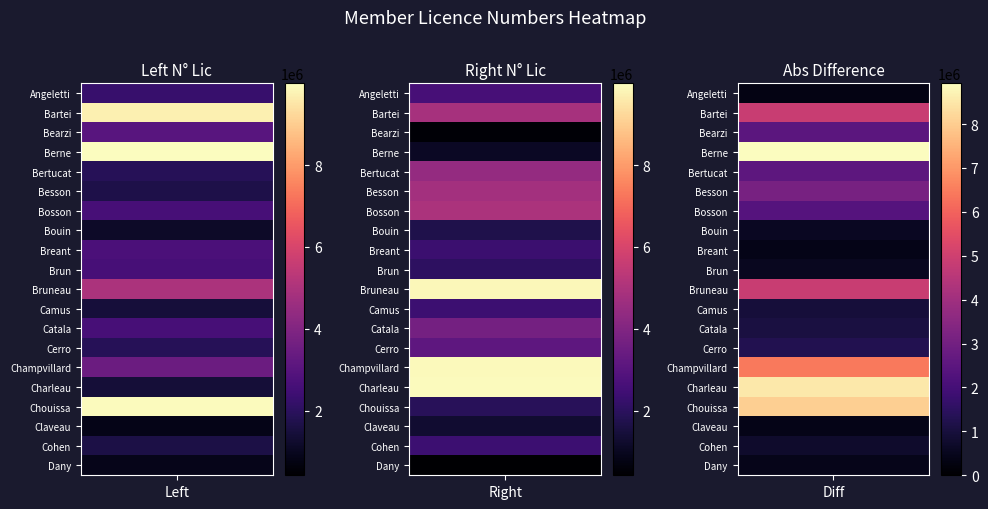

How many Berne values are between 1070028 and 9996185?

2